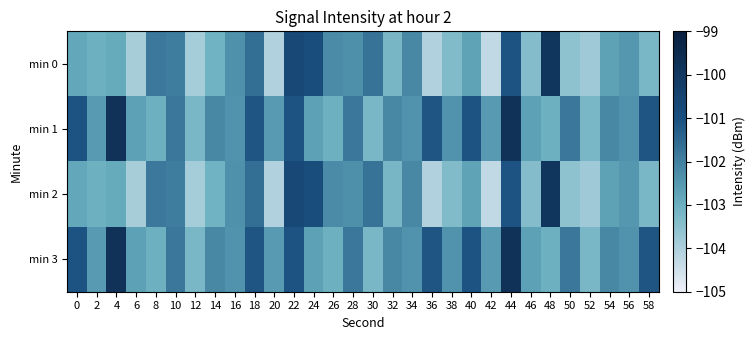

Reading left to right, what are all the values shown in this chart?

min 0: 0=-102.8	2=-103.0	4=-102.9	6=-103.9	8=-101.9	10=-101.9	12=-103.9	14=-103.1	16=-102.4	18=-101.6	20=-104.1	22=-100.7	24=-100.9	26=-102.2	28=-102.3	30=-101.7	32=-103.2	34=-102.2	36=-104.0	38=-103.4	40=-102.7	42=-104.3	44=-101.1	46=-103.4	48=-99.9	50=-103.6	52=-103.8	54=-102.7	56=-102.5	58=-103.2
min 1: 0=-101.1	2=-102.6	4=-99.8	6=-102.7	8=-103.0	10=-101.8	12=-103.2	14=-102.2	16=-102.4	18=-101.1	20=-102.6	22=-101.1	24=-102.7	26=-103.0	28=-101.8	30=-103.2	32=-102.2	34=-102.4	36=-101.1	38=-102.4	40=-101.1	42=-102.6	44=-99.8	46=-102.7	48=-103.0	50=-101.8	52=-103.2	54=-102.2	56=-102.4	58=-101.1
min 2: 0=-102.8	2=-103.0	4=-102.9	6=-103.9	8=-101.9	10=-101.9	12=-103.9	14=-103.1	16=-102.4	18=-101.6	20=-104.1	22=-100.7	24=-100.9	26=-102.2	28=-102.3	30=-101.7	32=-103.2	34=-102.2	36=-104.0	38=-103.4	40=-102.7	42=-104.3	44=-101.1	46=-103.4	48=-99.9	50=-103.6	52=-103.8	54=-102.7	56=-102.5	58=-103.2
min 3: 0=-101.1	2=-102.6	4=-99.8	6=-102.7	8=-103.0	10=-101.8	12=-103.2	14=-102.2	16=-102.4	18=-101.1	20=-102.6	22=-101.1	24=-102.7	26=-103.0	28=-101.8	30=-103.2	32=-102.2	34=-102.4	36=-101.1	38=-102.4	40=-101.1	42=-102.6	44=-99.8	46=-102.7	48=-103.0	50=-101.8	52=-103.2	54=-102.2	56=-102.4	58=-101.1